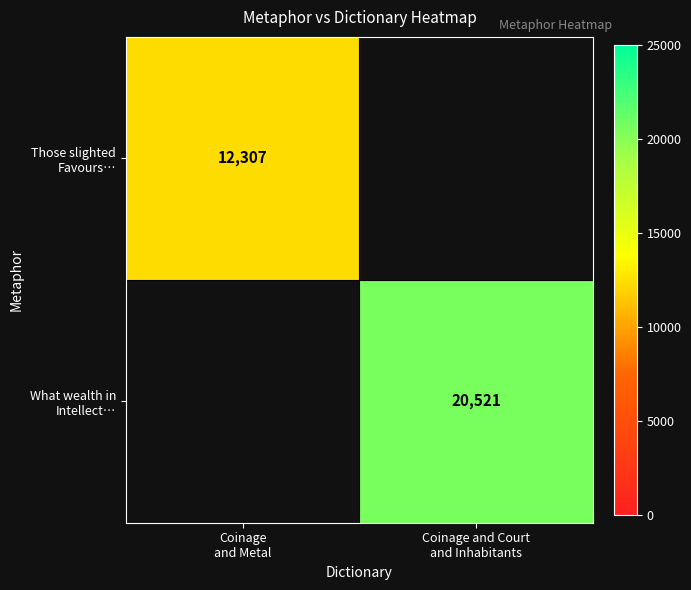

At which label does Those slighted Favours… reach its peak?

Coinage and Metal